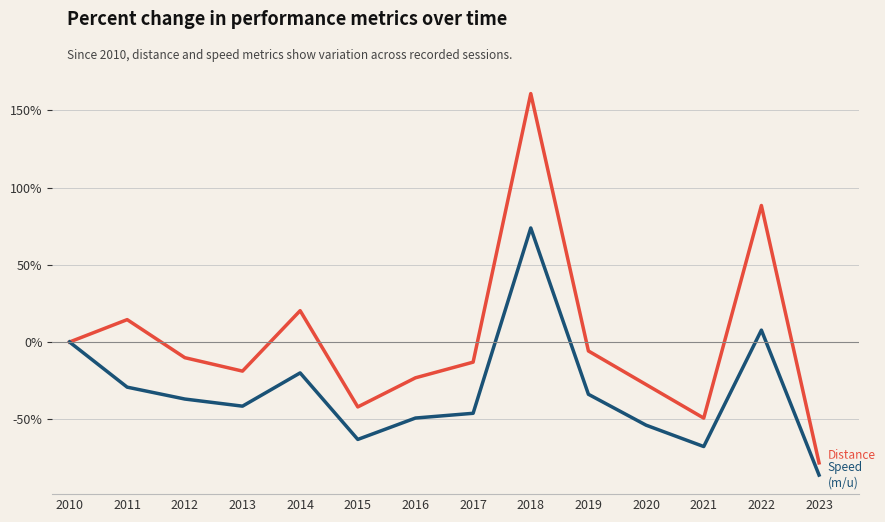

At which category is the sum across all series the highest?

2018